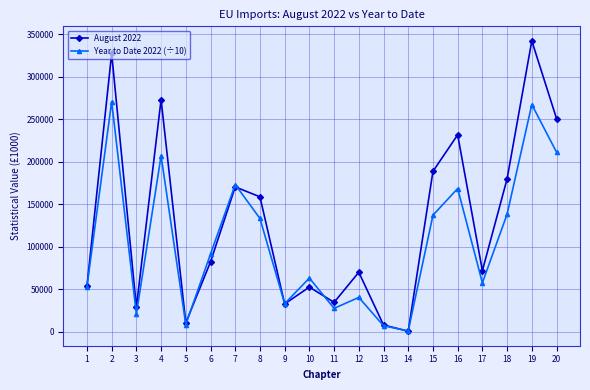

What is the average value of the August 2022 series?

128557.4